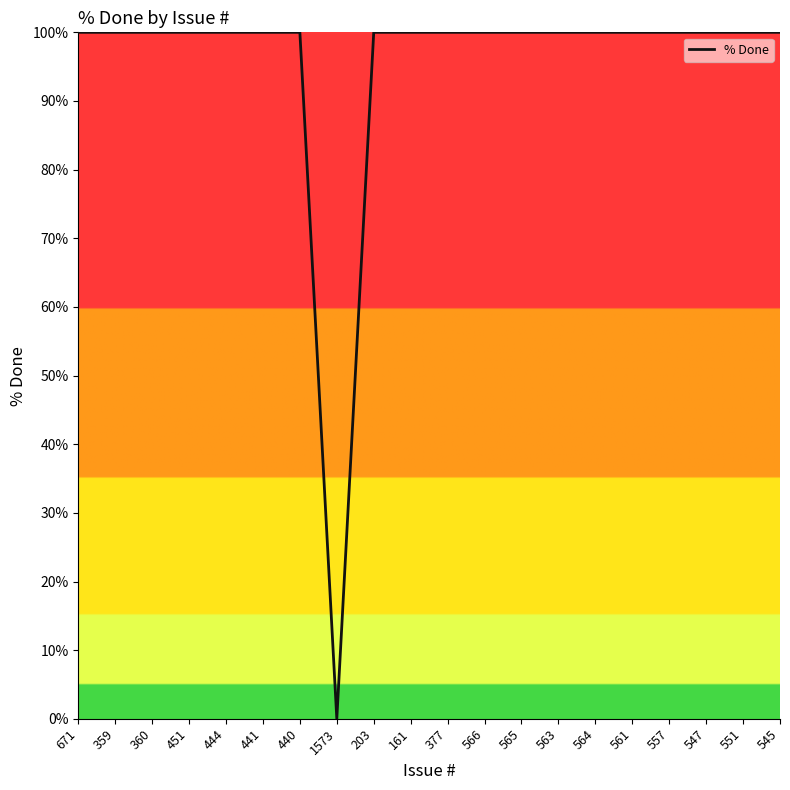

What is the ratio of the value at 566 to the value at 547?

1.0